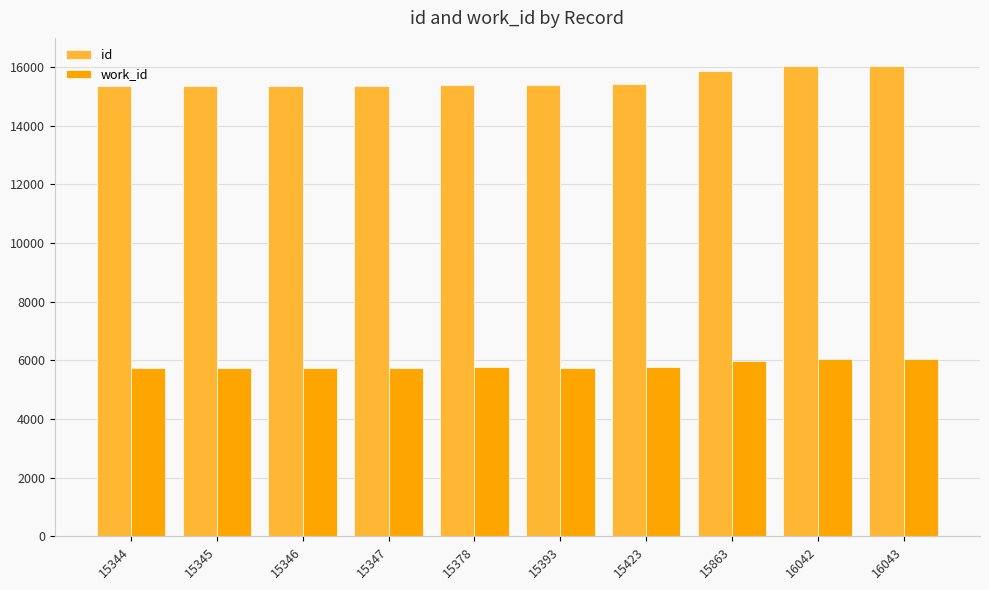

Which series has the largest total across all categories?

id